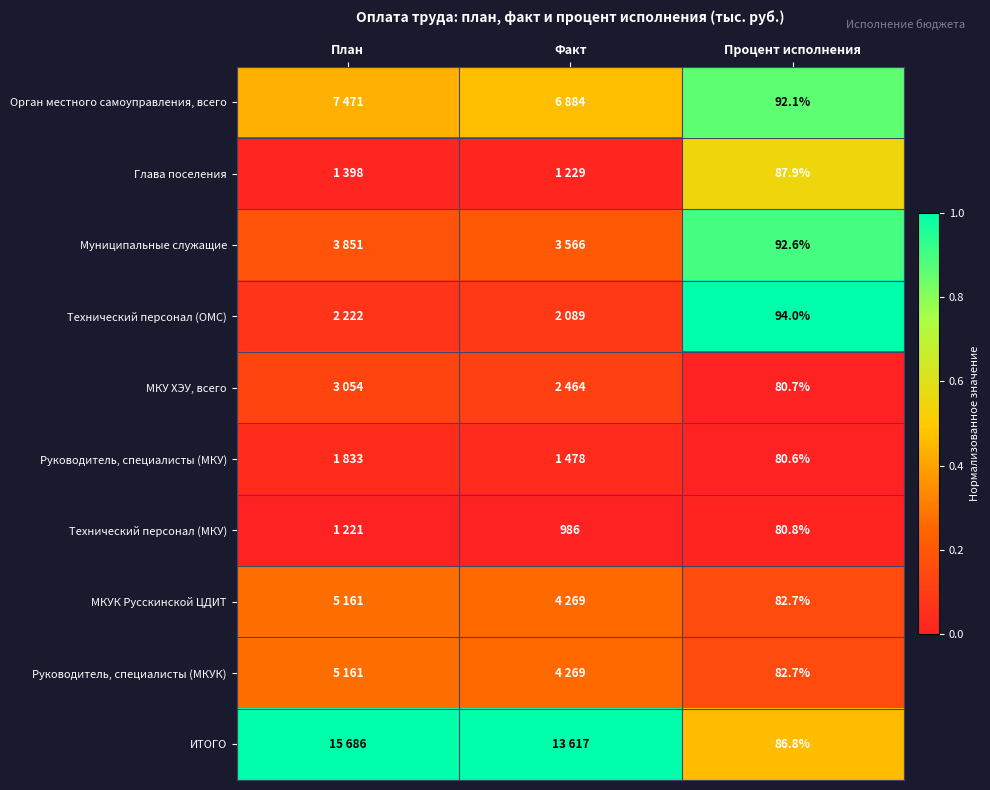

Is the value of ИТОГО at Процент исполнения greater than the value of Технический персонал (ОМС) at Процент исполнения?

No